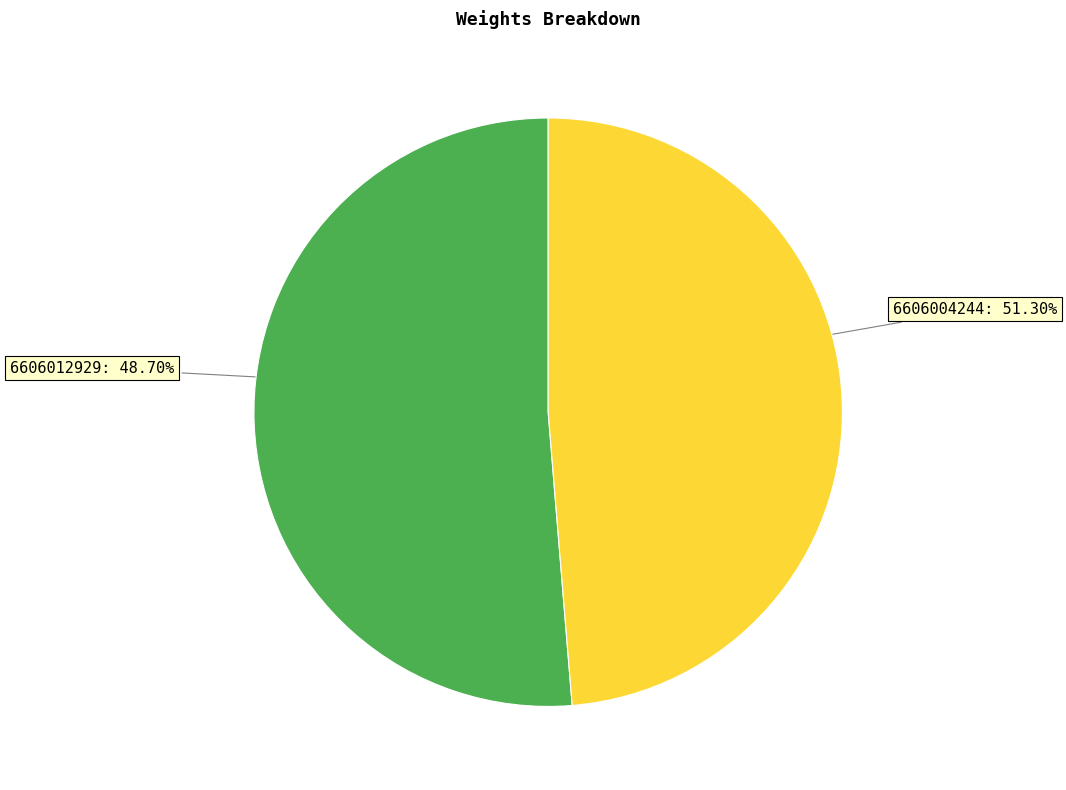

To the nearest percent, what is the difference between the largest and smallest slice percentages?

3%